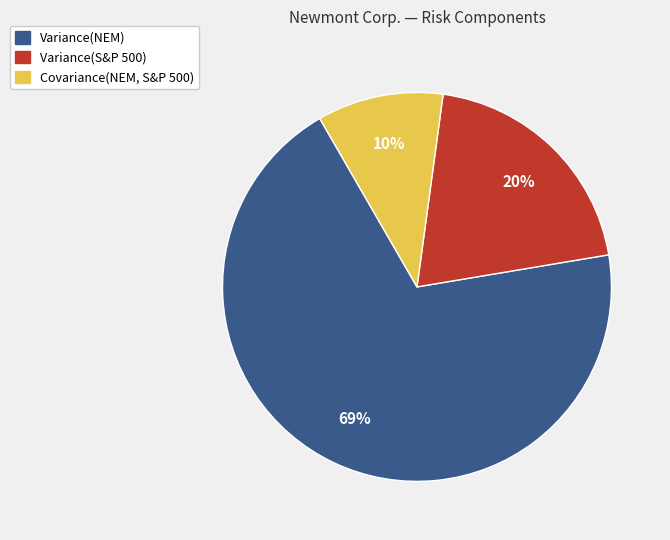

Do Variance(S&P 500) and Covariance(NEM, S&P 500) together represent more than half of the pie?

No